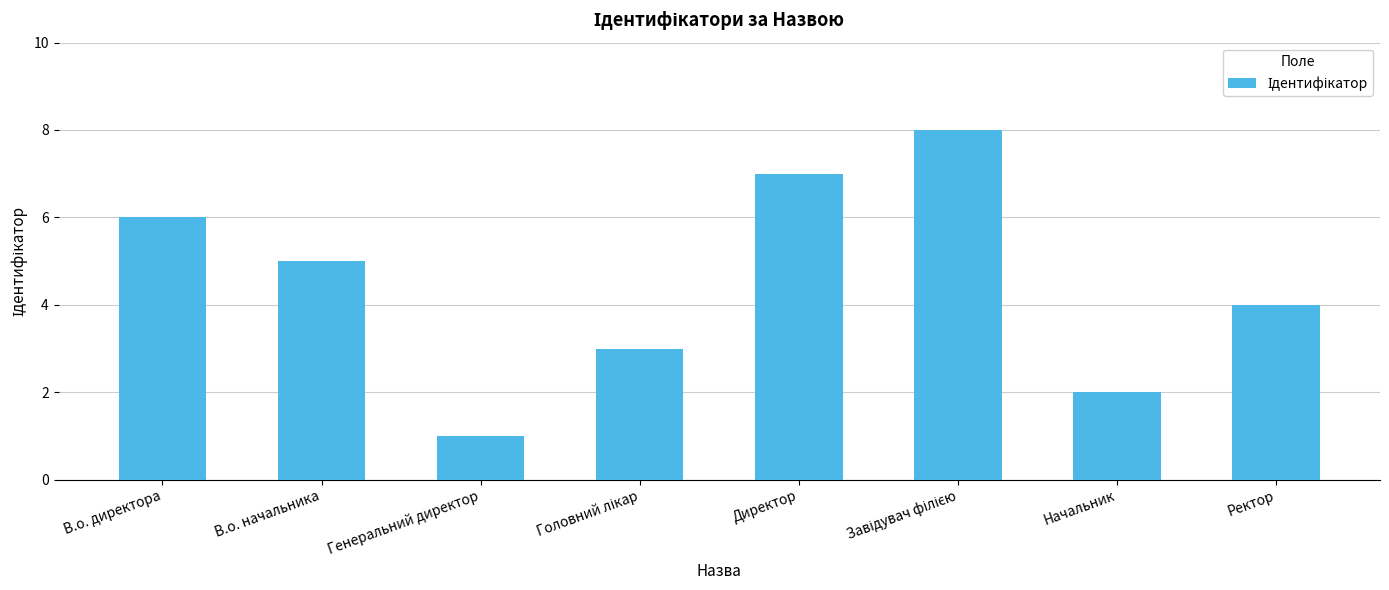

What is the label of the 1st bar from the right?

Ректор